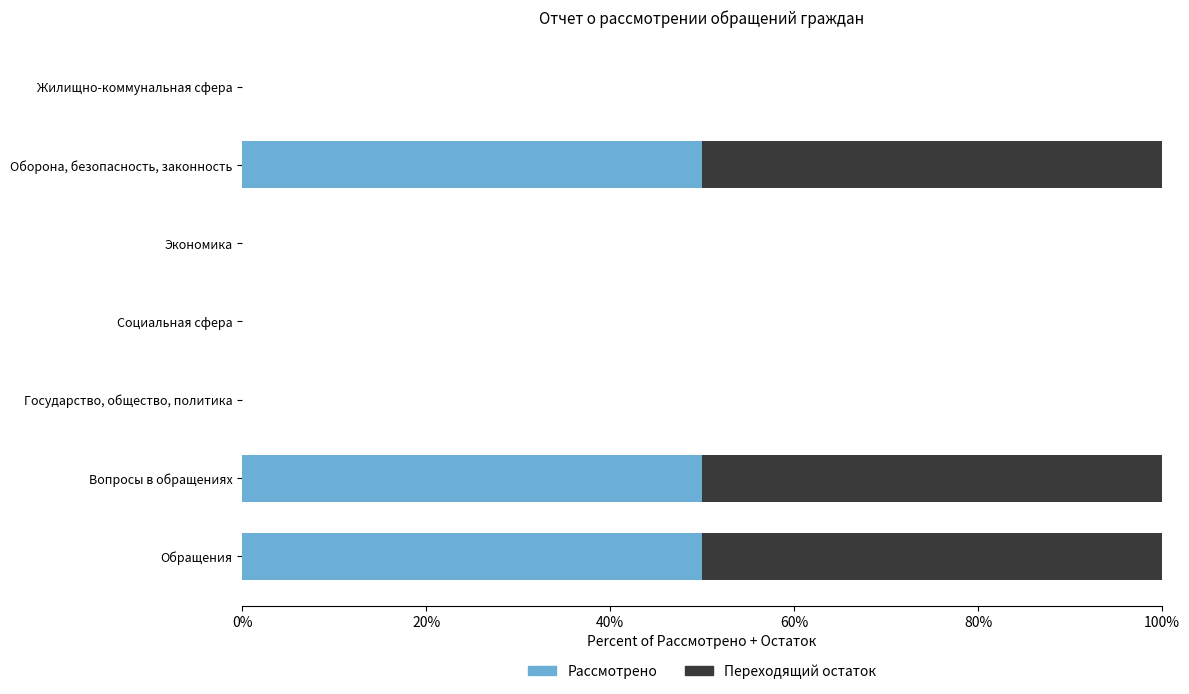

What is the sum of all Рассмотрено values?

1.5